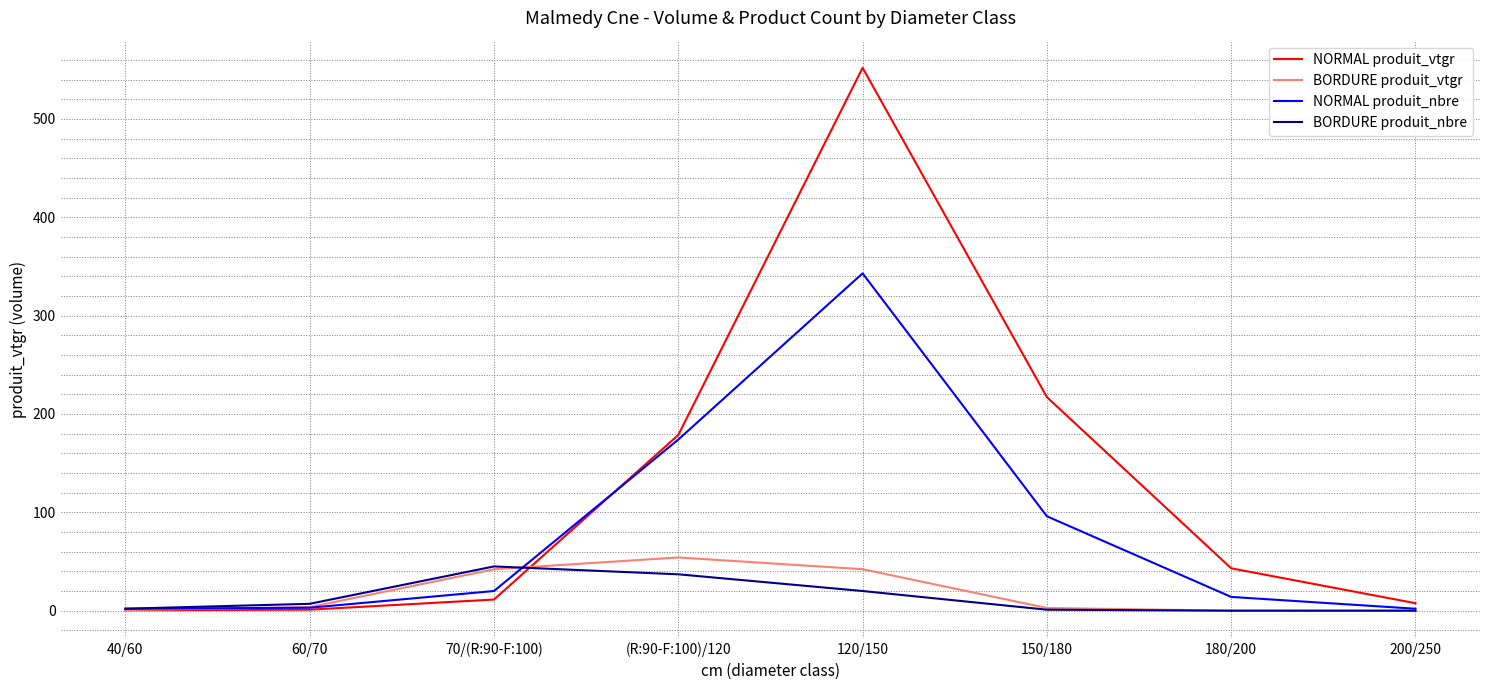

Between 70/(R:90-F:100) and 120/150, which series saw the biggest shift?

NORMAL produit_vtgr